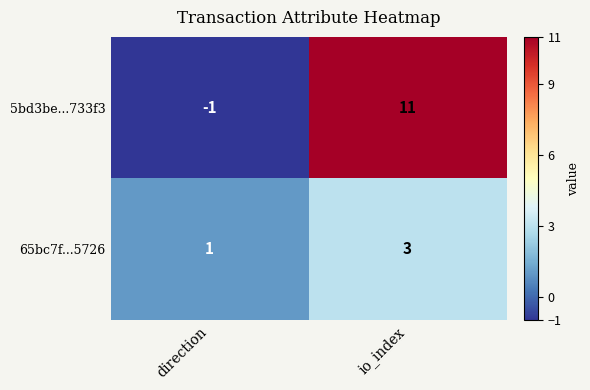

Reading left to right, extract all data points from this chart.

5bd3be...733f3: direction=-1	io_index=11
65bc7f...5726: direction=1	io_index=3